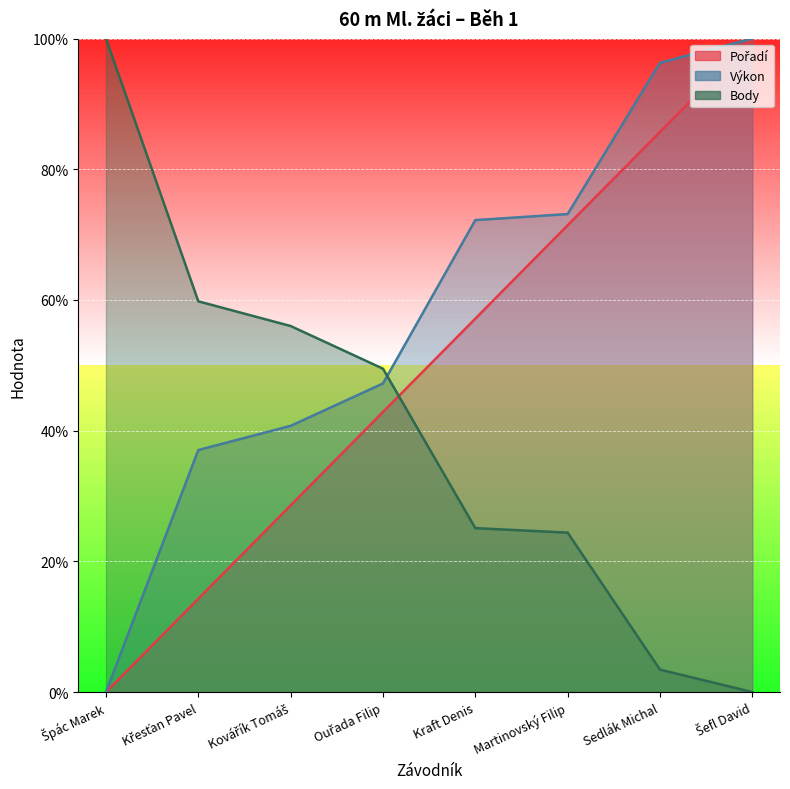

At which category is the sum across all series the highest?

Šefl David